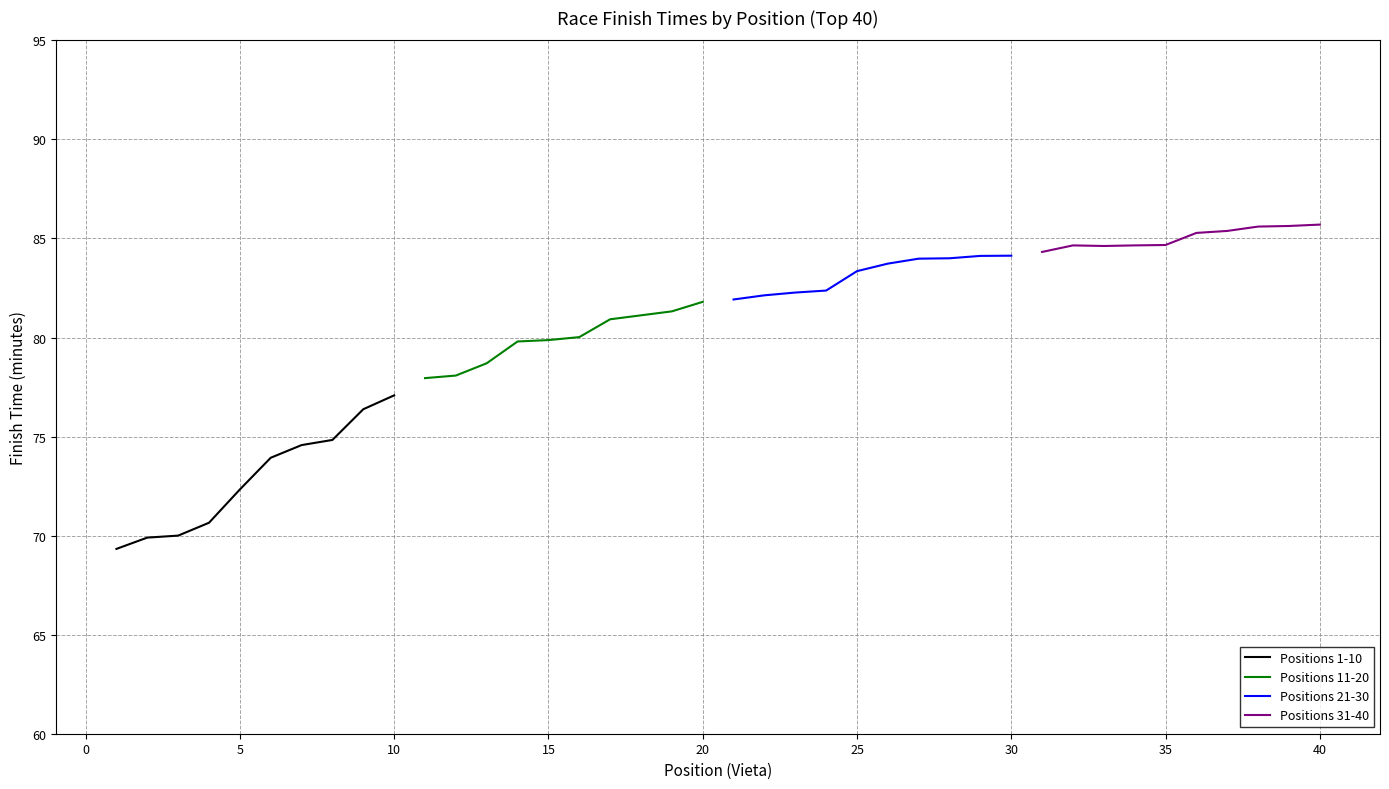

The Positions 31-40 series shows 84.7 at 35. True or false?

True